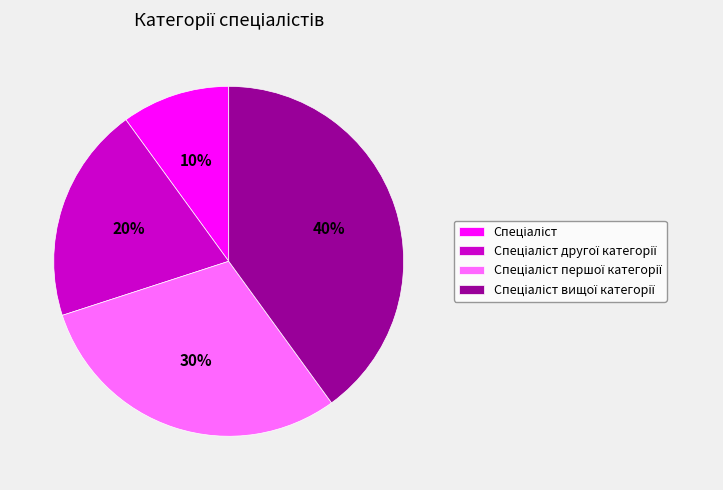

Does any single category account for the majority?

No